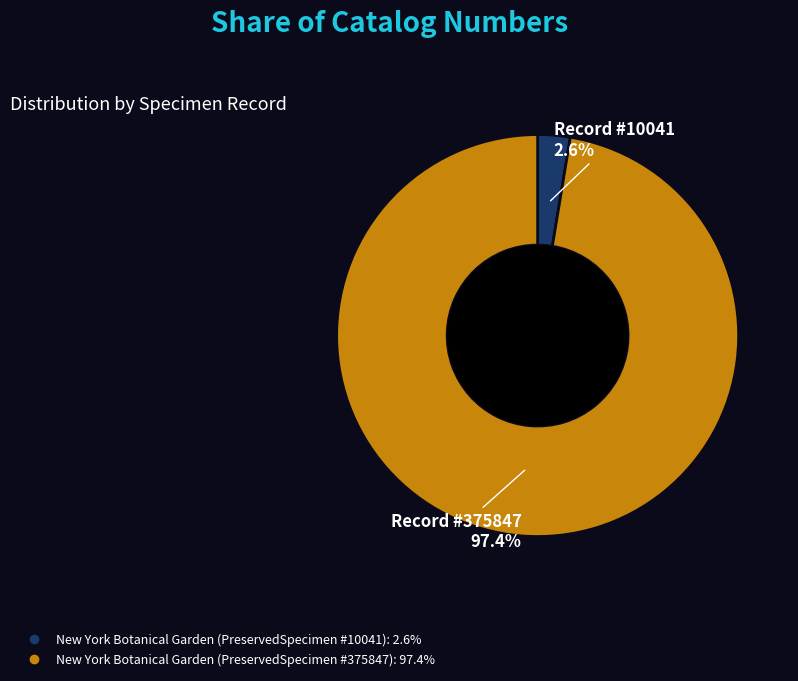

How many slices are in this pie chart?

2